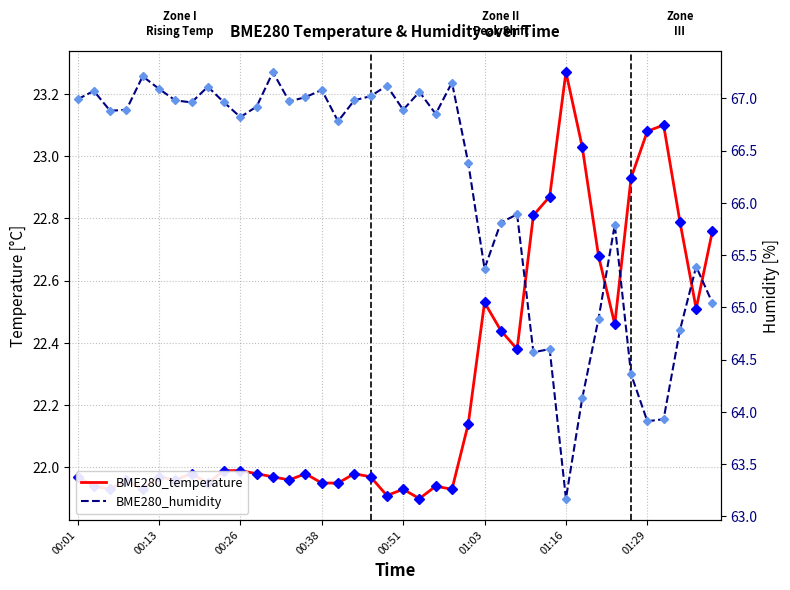

Rank the series at 00:38 from highest to lowest value.

BME280_humidity, BME280_temperature